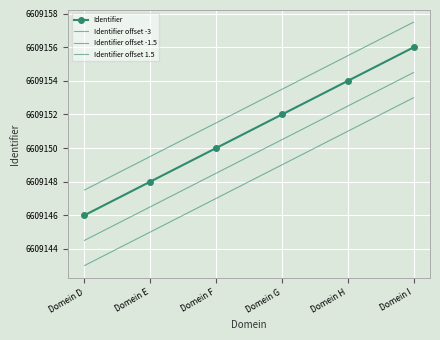

Which series changed the most between Domein D and Domein E?

Identifier